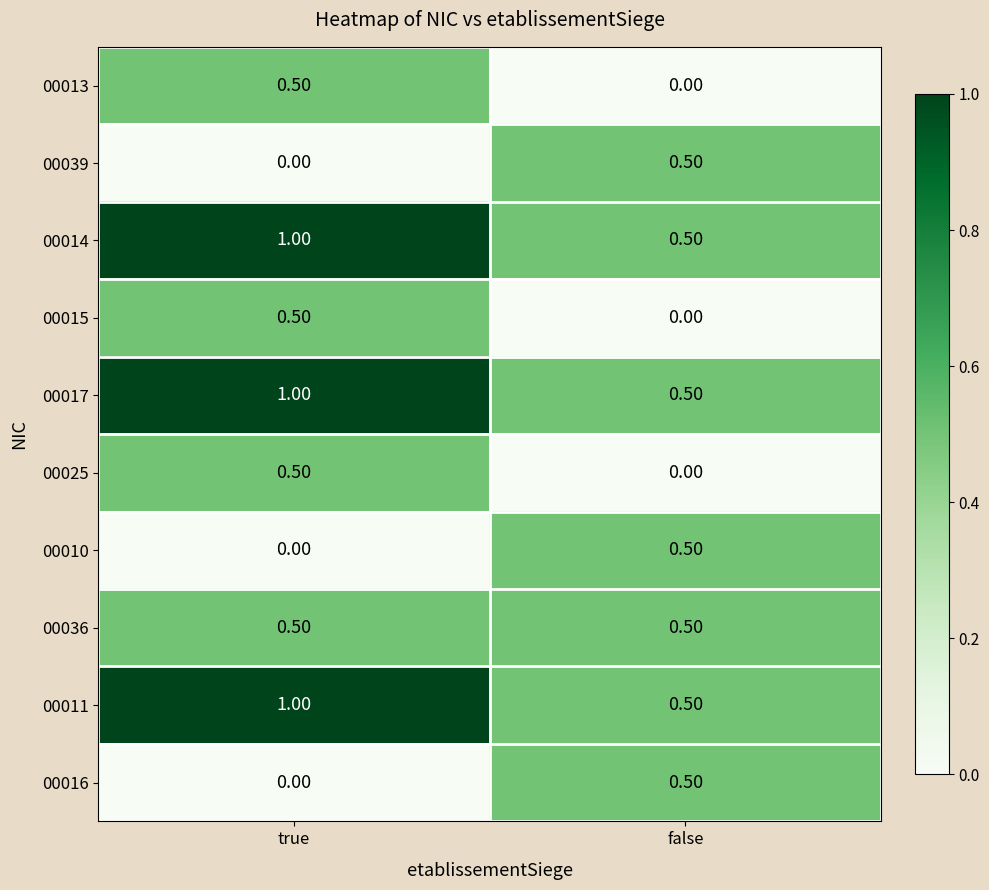

Rank the categories by 00016 value from lowest to highest.

true, false